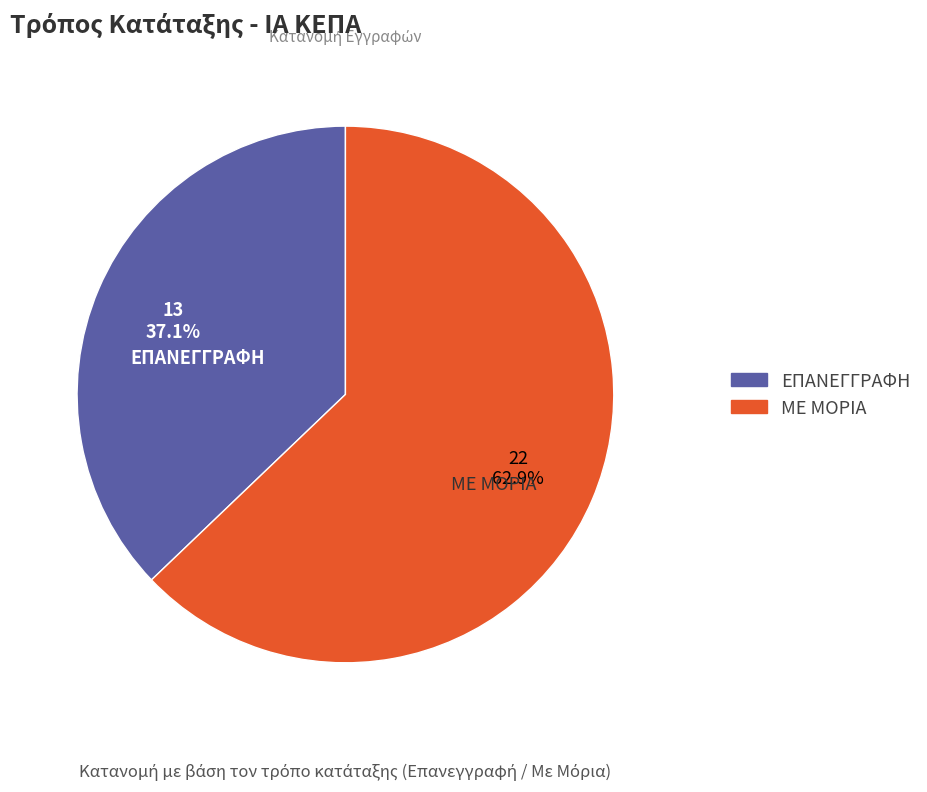

What percentage is NOT represented by ΕΠΑΝΕΓΓΡΑΦΗ?

62.9%